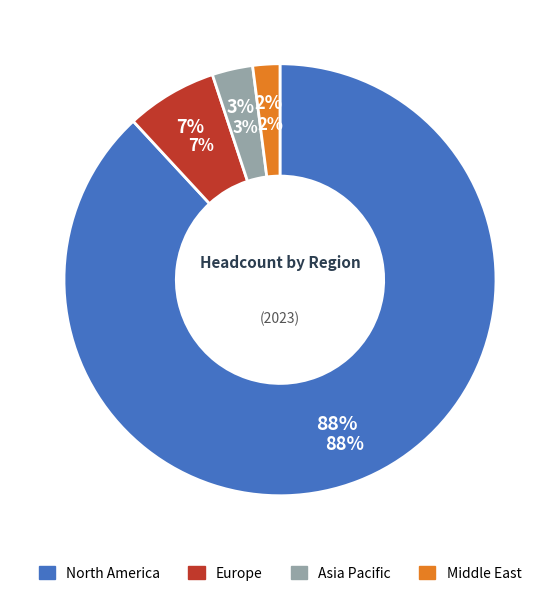

To the nearest percent, what percentage of the pie is Middle East?

2%